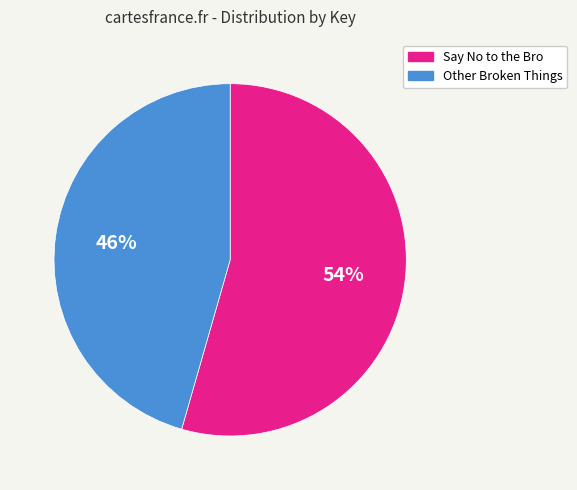

To the nearest percent, what portion does Say No to the Bro represent?

54%